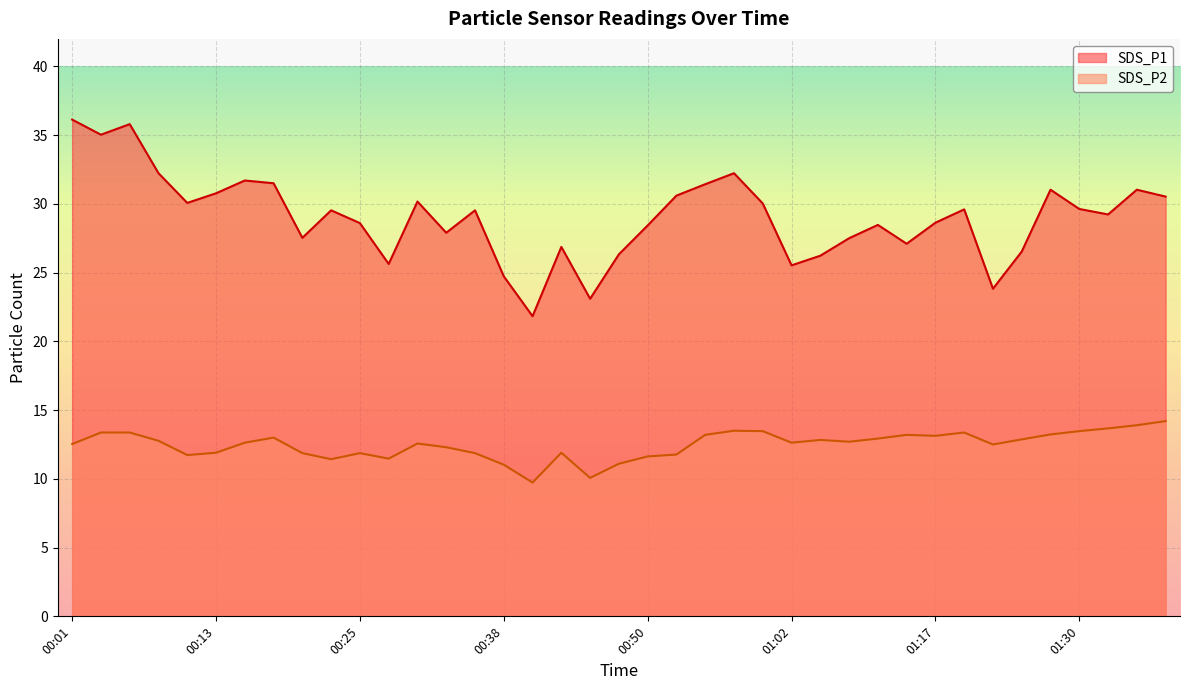

What are all the series names shown in the legend?

SDS_P1, SDS_P2